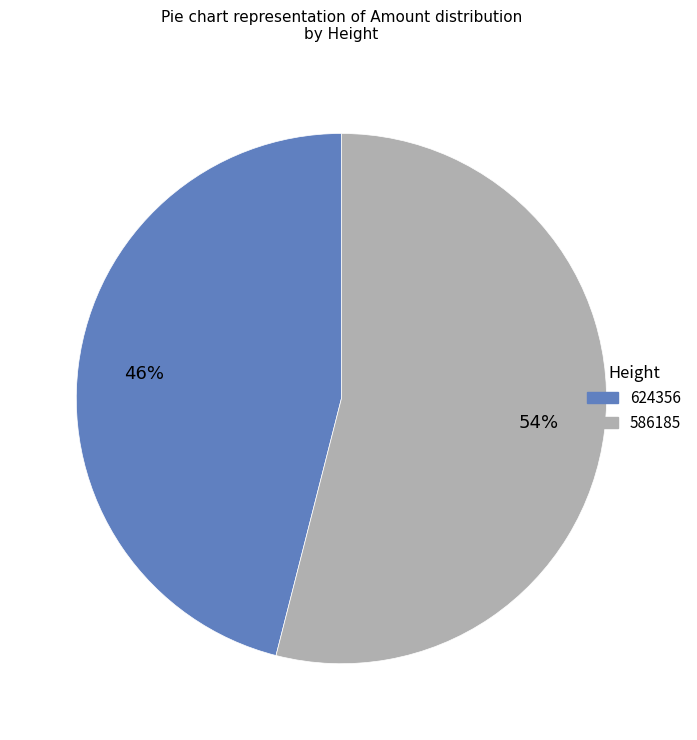

Is it true that 586185 is 45% of the pie?

False